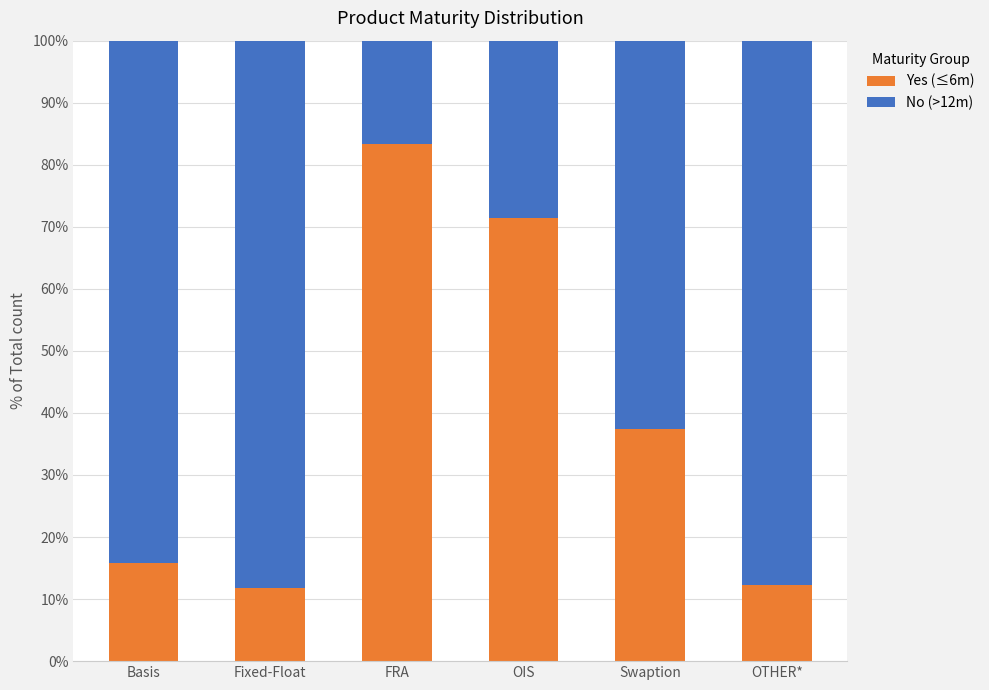

How many bars are there in total?

6